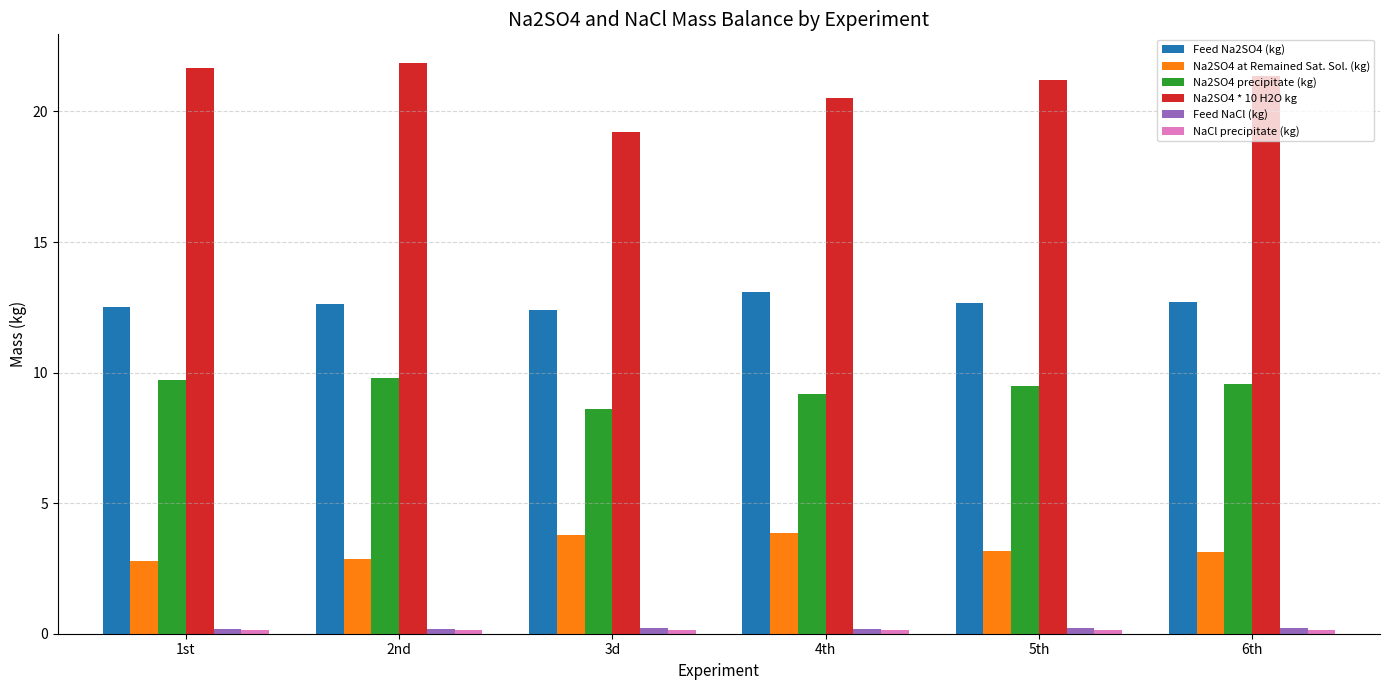

What is the label of the 4th bar from the right?

3d